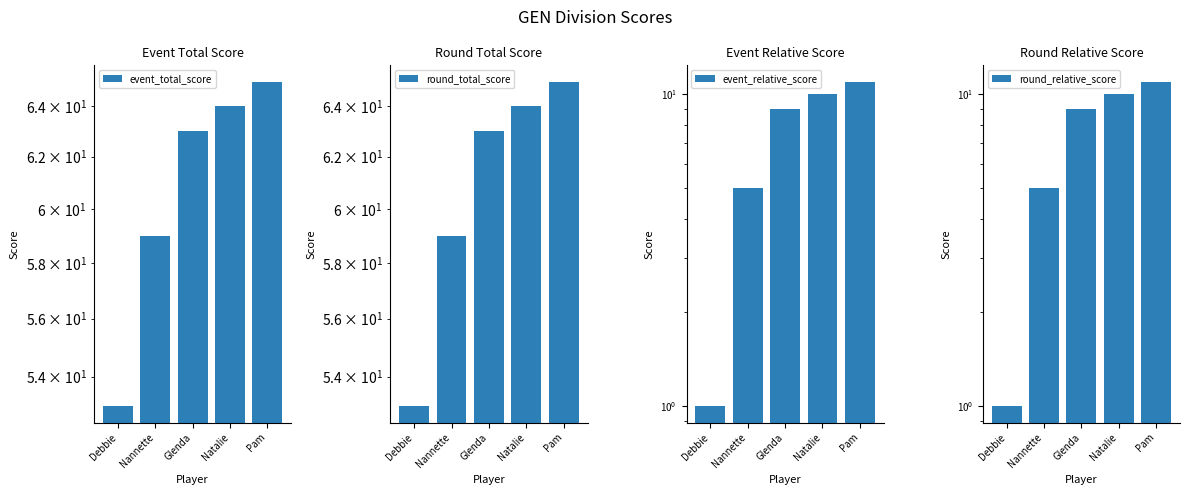

Reading left to right, transcribe all the data shown in this chart.

event_total_score: Debbie=53	Nannette=59	Glenda=63	Natalie=64	Pam=65
round_total_score: Debbie=53	Nannette=59	Glenda=63	Natalie=64	Pam=65
event_relative_score: Debbie=1	Nannette=5	Glenda=9	Natalie=10	Pam=11
round_relative_score: Debbie=1	Nannette=5	Glenda=9	Natalie=10	Pam=11